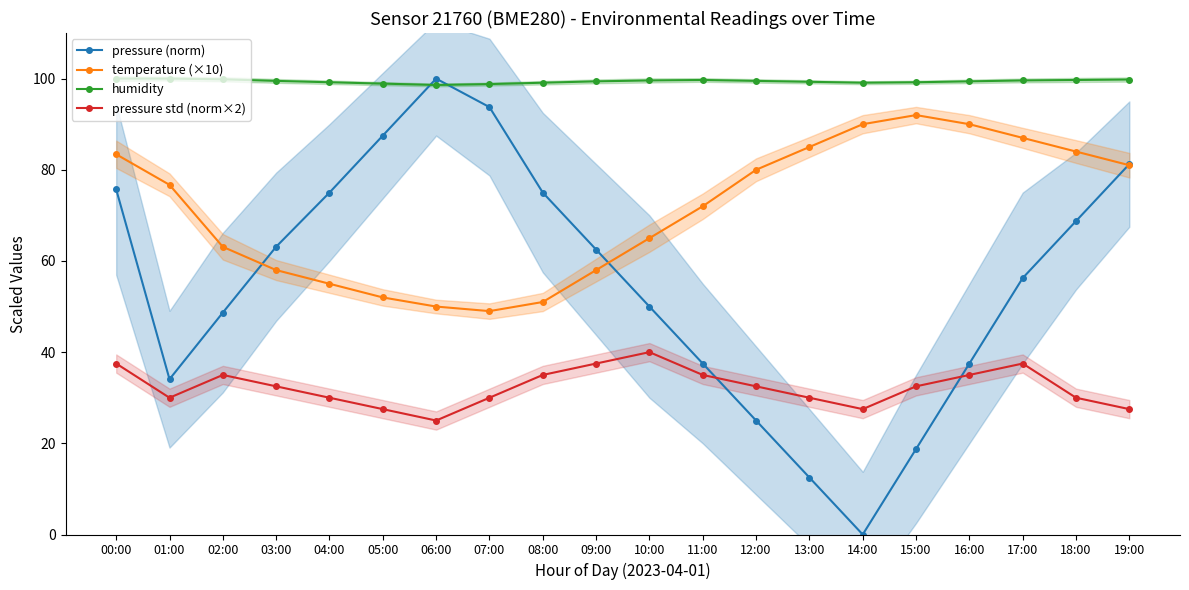

Is it true that pressure std (norm×2) equals 52.9 at 07:00?

False